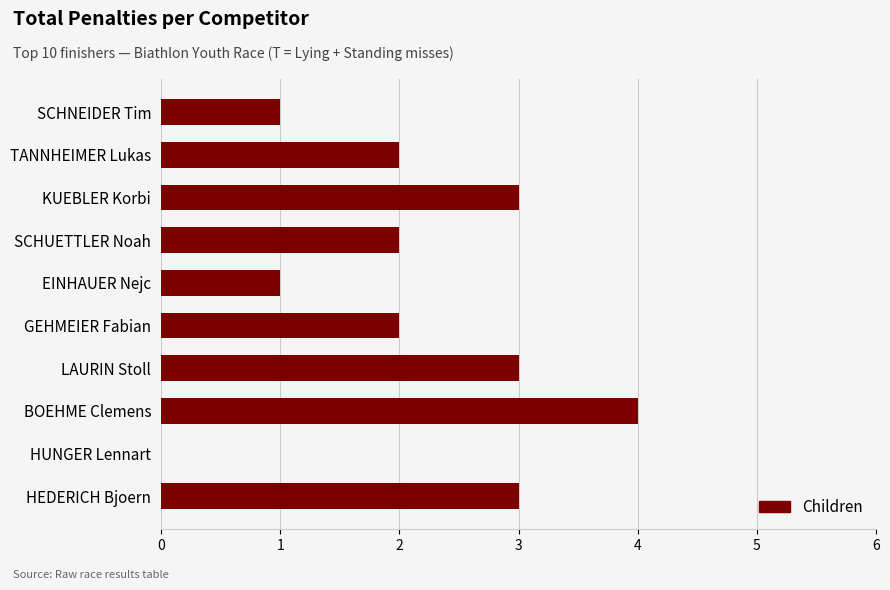

What is the sum of the values at GEHMEIER Fabian and TANNHEIMER Lukas?

4